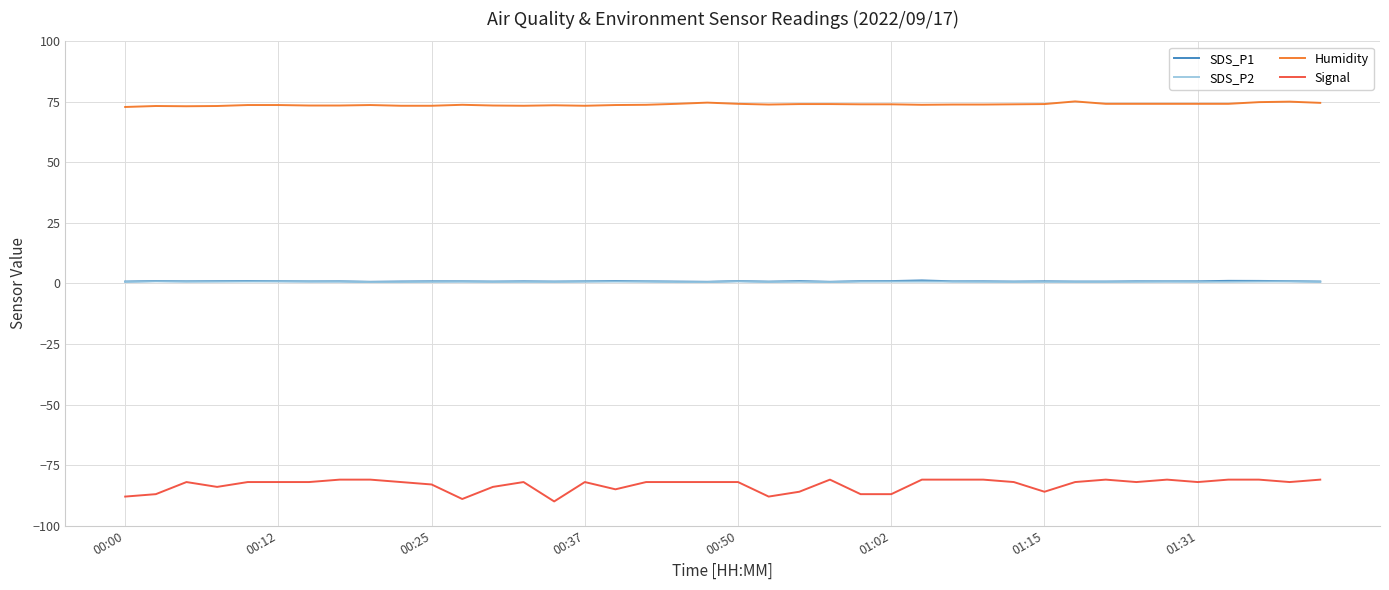

True or false: Signal and SDS_P2 intersect in this chart.

False